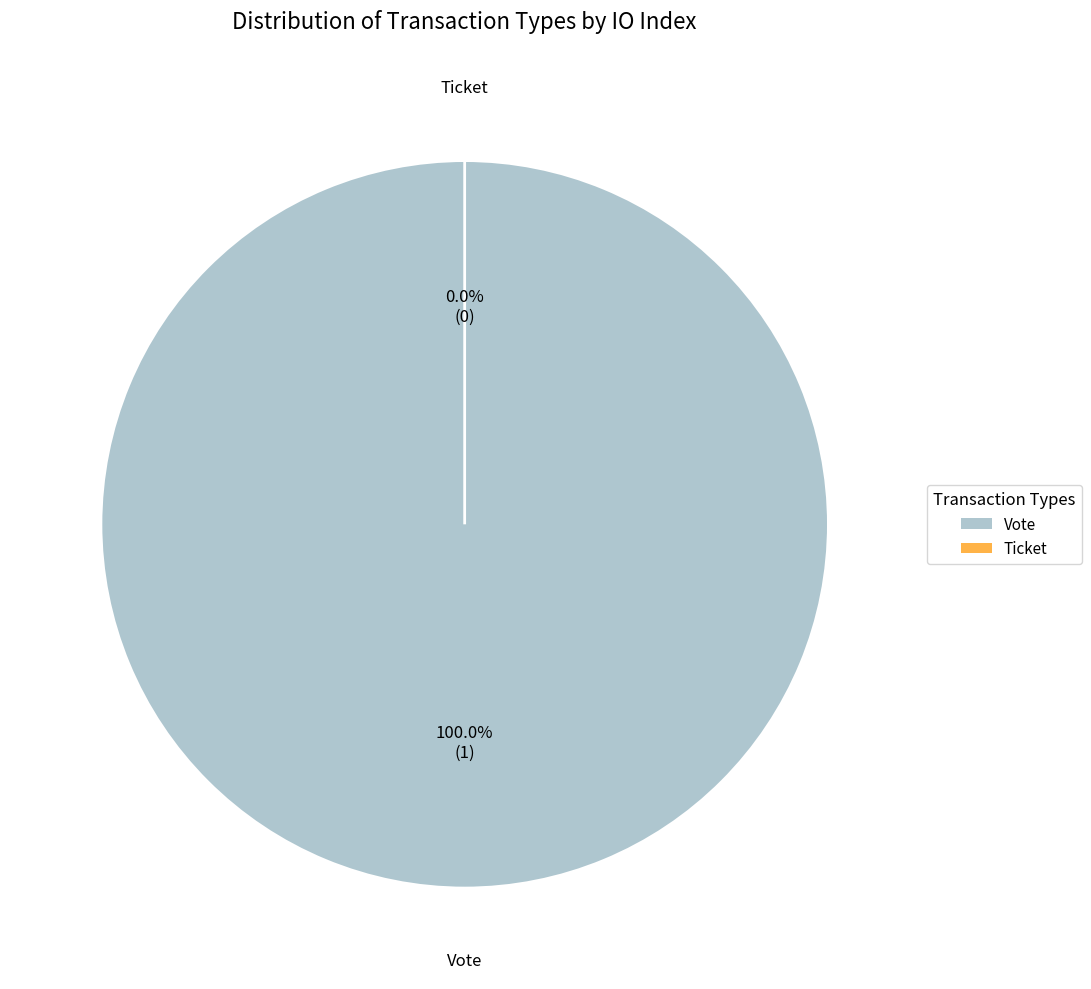

Combined, what portion of the pie is Vote (io_index=1) and Ticket (io_index=0)?

100.0%